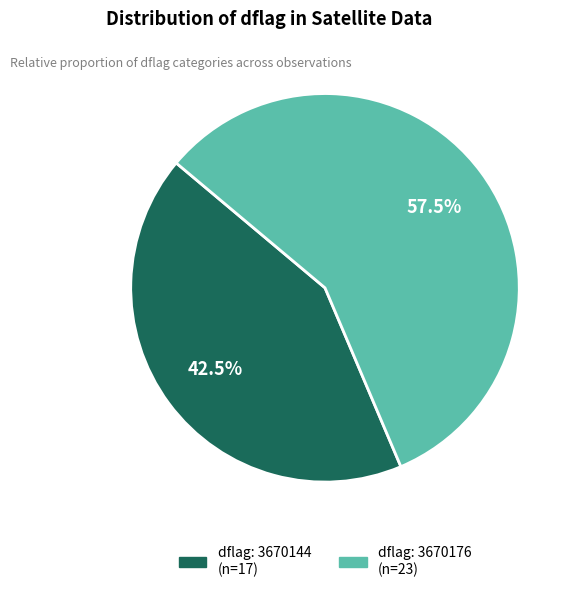

How many slices are in this pie chart?

2